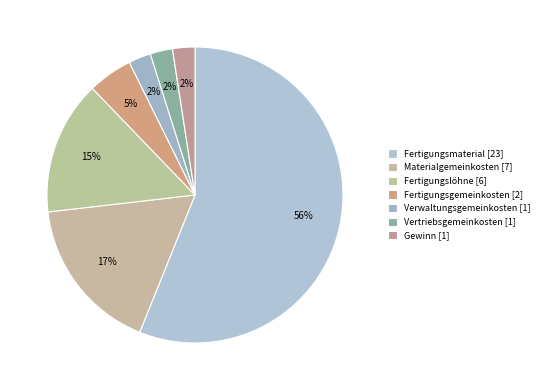

Count the number of slices in the pie.

7